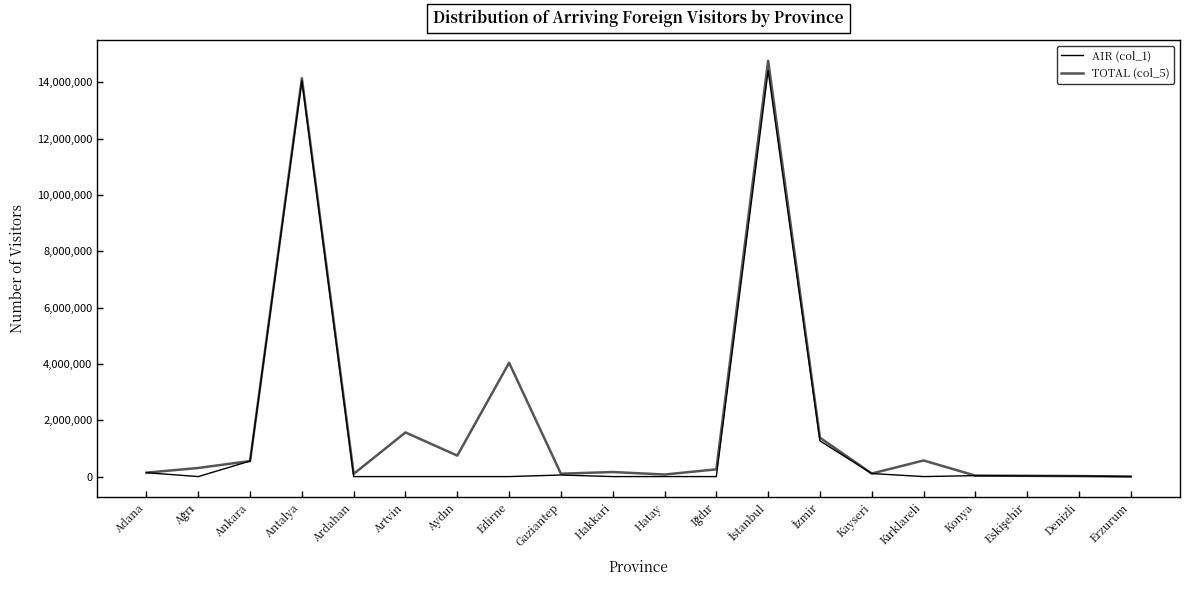

Is the value of AIR (col_1) at Erzurum greater than the value of TOTAL (col_5) at Edirne?

No